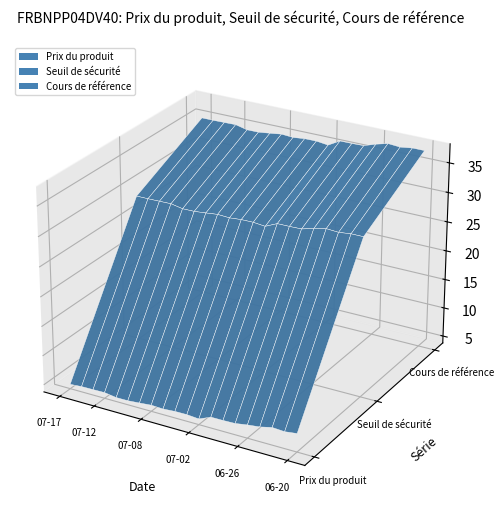

Reading left to right, transcribe all the data shown in this chart.

Prix du produit: 4.5	4.7	4.7	4.8	4.5	4.5	4.6	4.8	4.7	4.9	4.9	4.7	5.6	5.6	5.7	6.0	6.3	6.7	6.6	6.9
Seuil de sécurité: 28.7	28.7	28.7	28.8	28.4	28.4	28.6	28.8	28.7	28.9	28.9	28.7	29.6	29.6	29.7	30.2	30.7	30.5	30.8	30.8
Cours de référence: 35.0	35.0	35.0	35.1	34.6	34.6	34.9	35.1	35.0	35.2	35.2	35.0	36.1	36.1	36.2	36.9	37.4	37.2	37.5	37.5